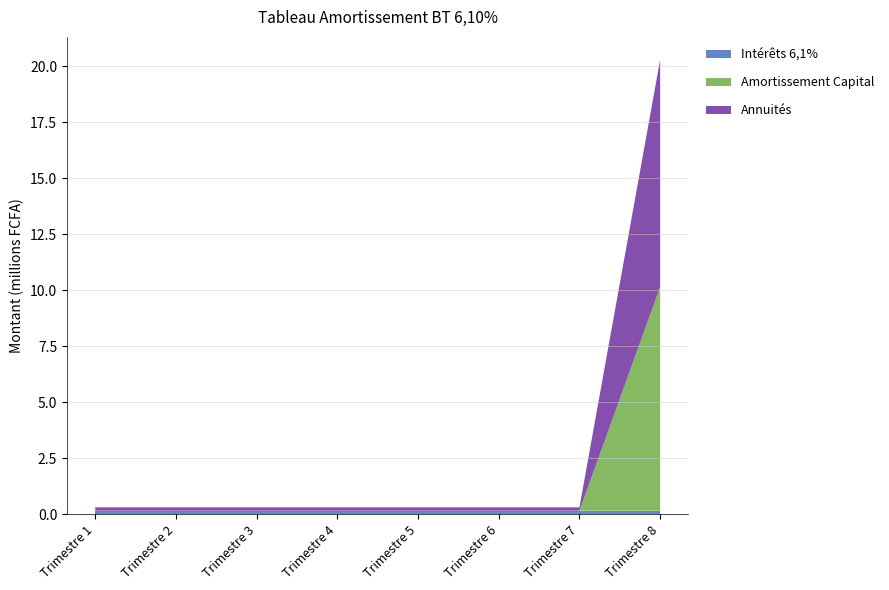

Reading left to right, what are all the values shown in this chart?

Annuités: Trimestre 1=152500	Trimestre 2=152500	Trimestre 3=152500	Trimestre 4=152500	Trimestre 5=152500	Trimestre 6=152500	Trimestre 7=152500	Trimestre 8=10152500
Amortissement Capital: Trimestre 1=0	Trimestre 2=0	Trimestre 3=0	Trimestre 4=0	Trimestre 5=0	Trimestre 6=0	Trimestre 7=0	Trimestre 8=10000000
Intérêts 6,1%: Trimestre 1=152500	Trimestre 2=152500	Trimestre 3=152500	Trimestre 4=152500	Trimestre 5=152500	Trimestre 6=152500	Trimestre 7=152500	Trimestre 8=152500